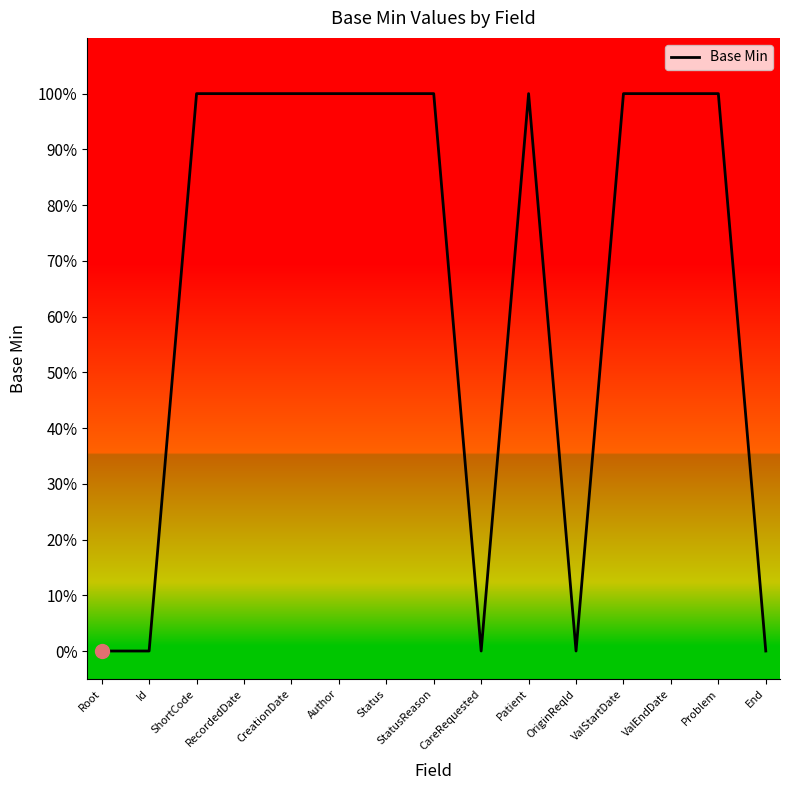

Reading left to right, what are all the values shown in this chart?

Root=0	Id=0	ShortCode=1	RecordedDate=1	CreationDate=1	Author=1	Status=1	StatusReason=1	CareRequested=0	Patient=1	OriginReqId=0	ValStartDate=1	ValEndDate=1	Problem=1	End=0